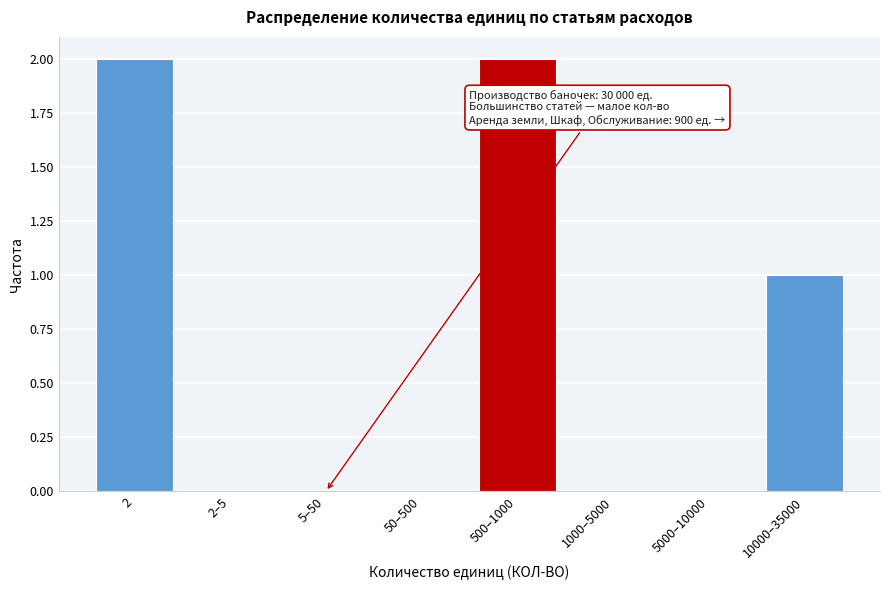

Reading left to right, what are all the values shown in this chart?

2=2	2–5=0	5–50=0	50–500=0	500–1000=2	1000–5000=0	5000–10000=0	10000–35000=1